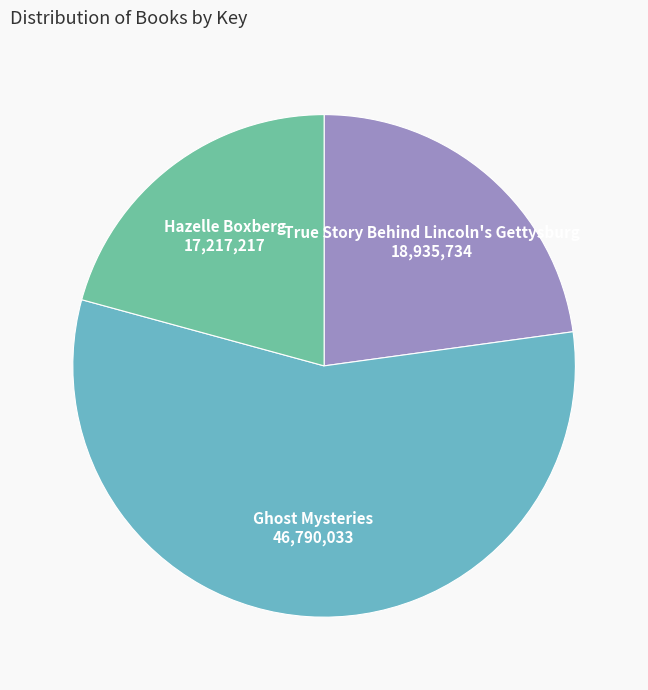

Does any single category account for the majority?

Yes